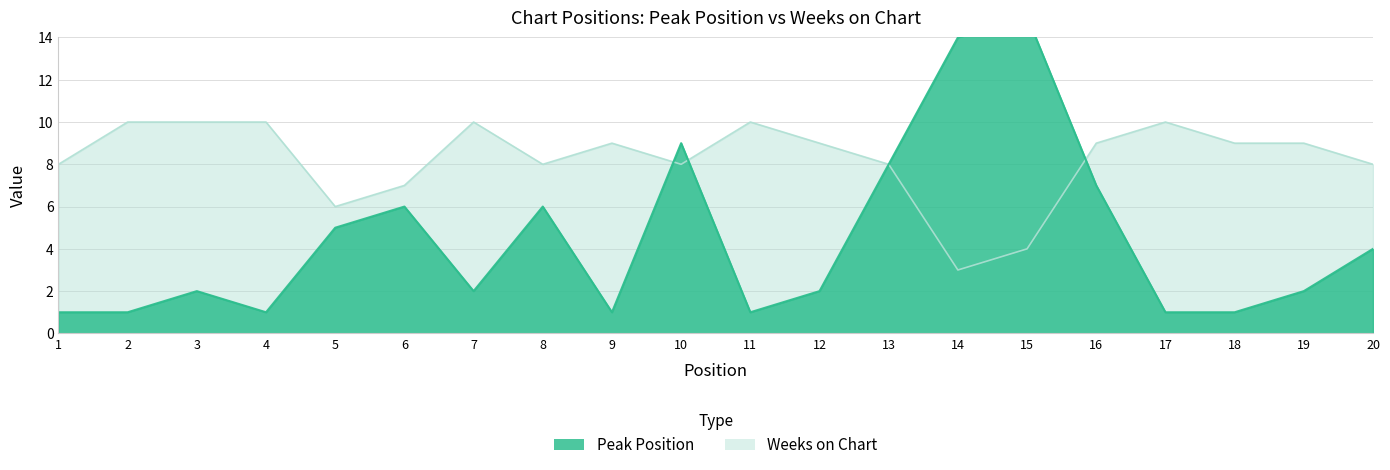

Rank the series by their average value, from highest to lowest.

Weeks on Chart, Peak Position